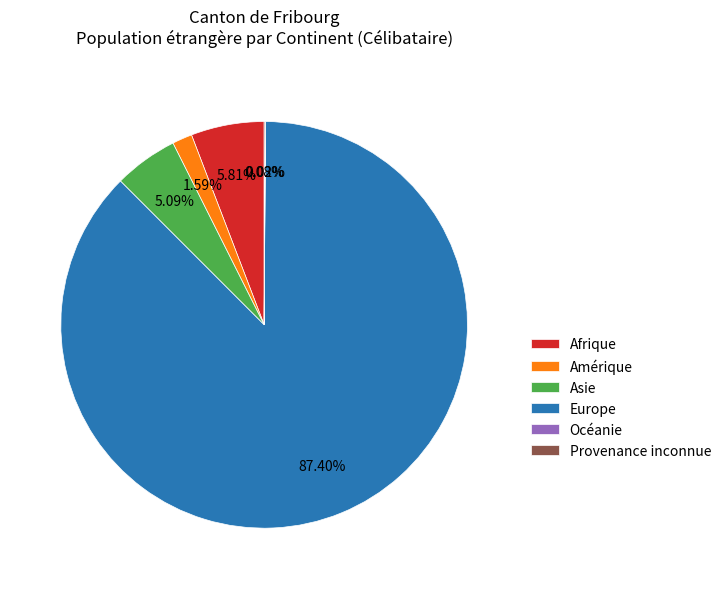

Between Amérique and Asie, which is larger?

Asie